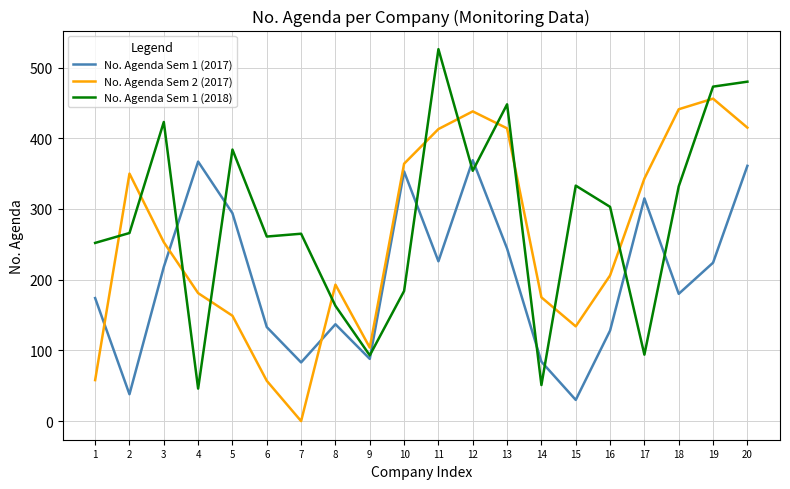

The No. Agenda Sem 1 (2018) series shows 97 at 2. True or false?

False